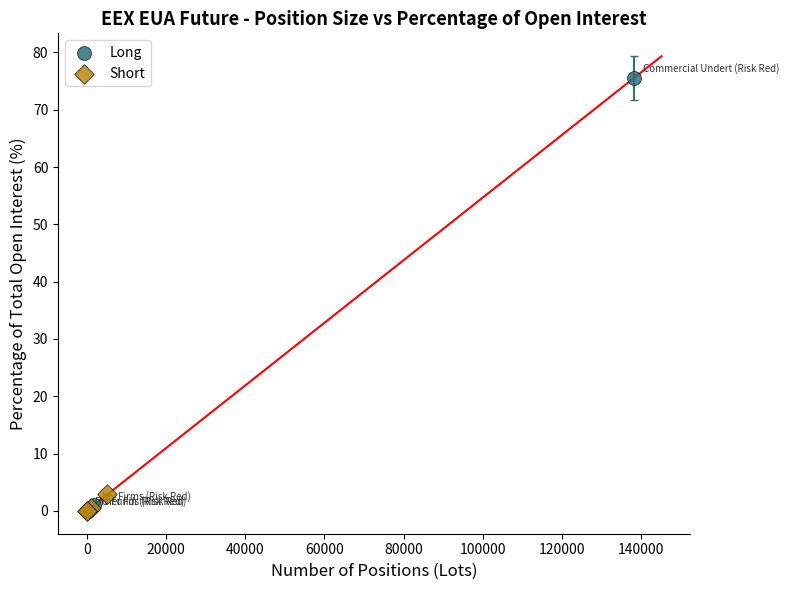

Which series reaches the maximum Y coordinate?

Long